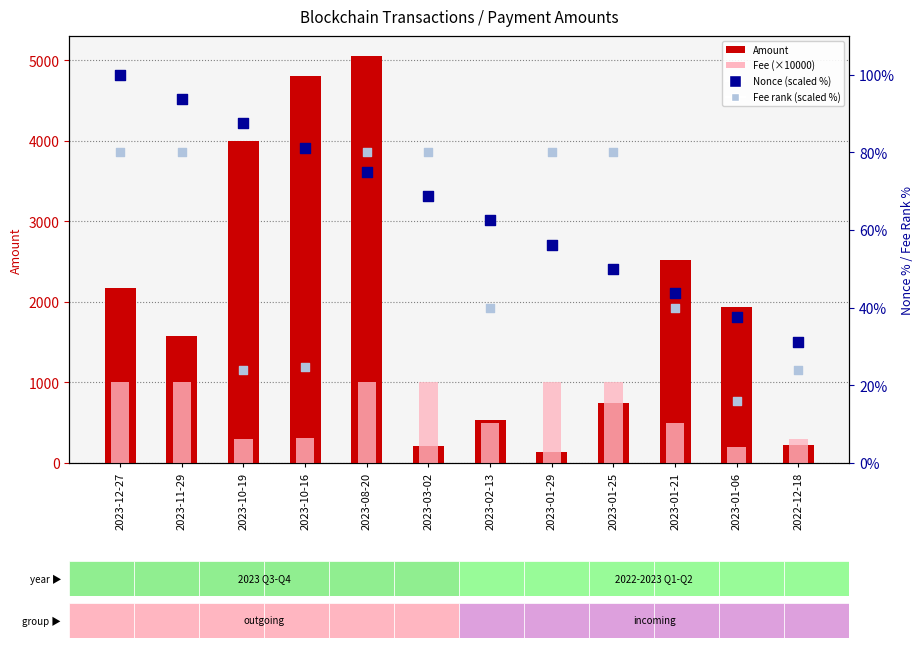

Which series has the largest Y range (max minus min)?

Amount